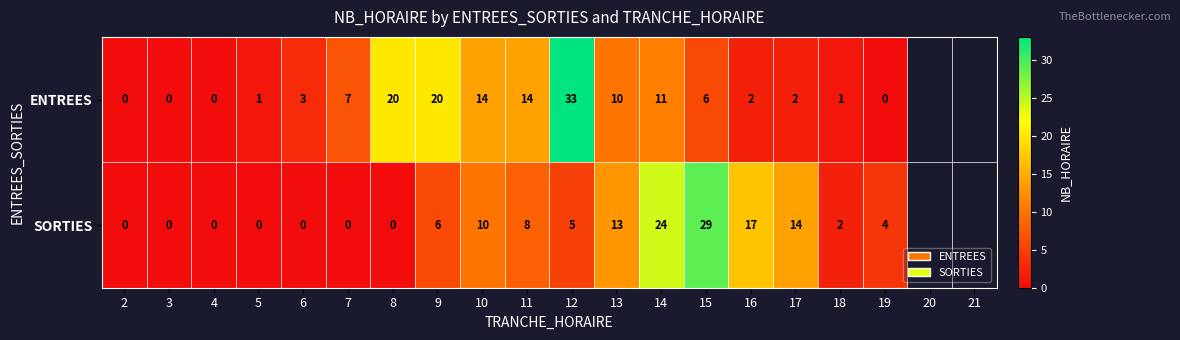

Which series has the largest total across all categories?

ENTREES